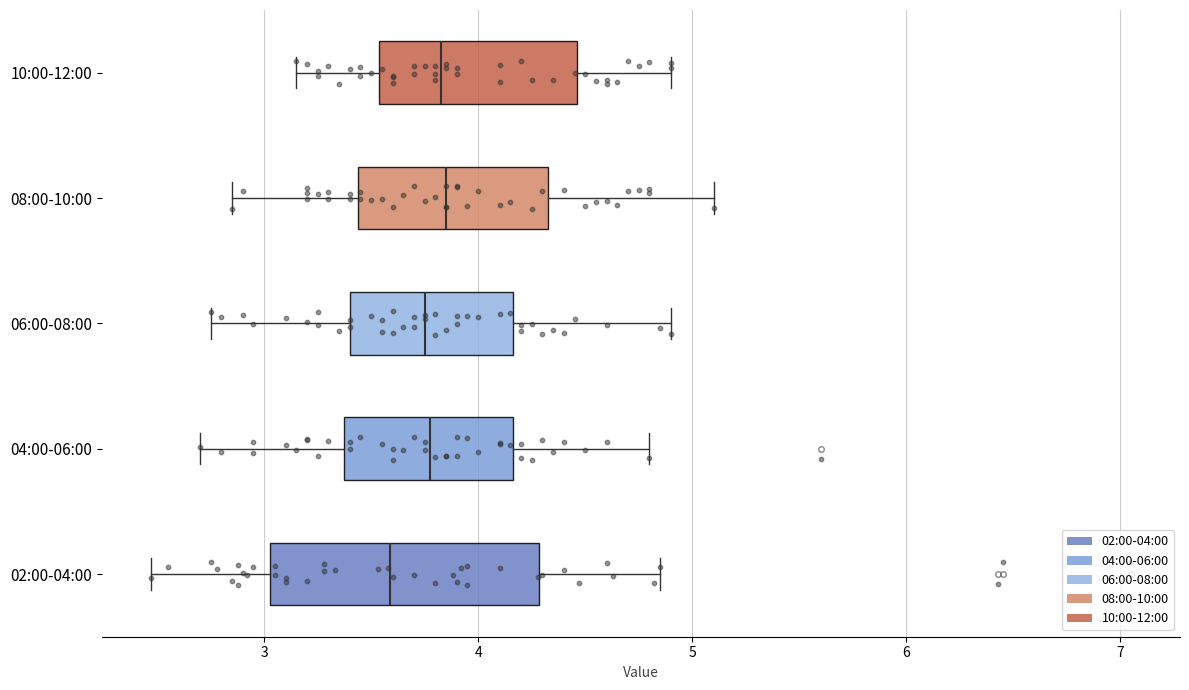

Which box is the widest, from its left edge to its right edge?

02:00-04:00